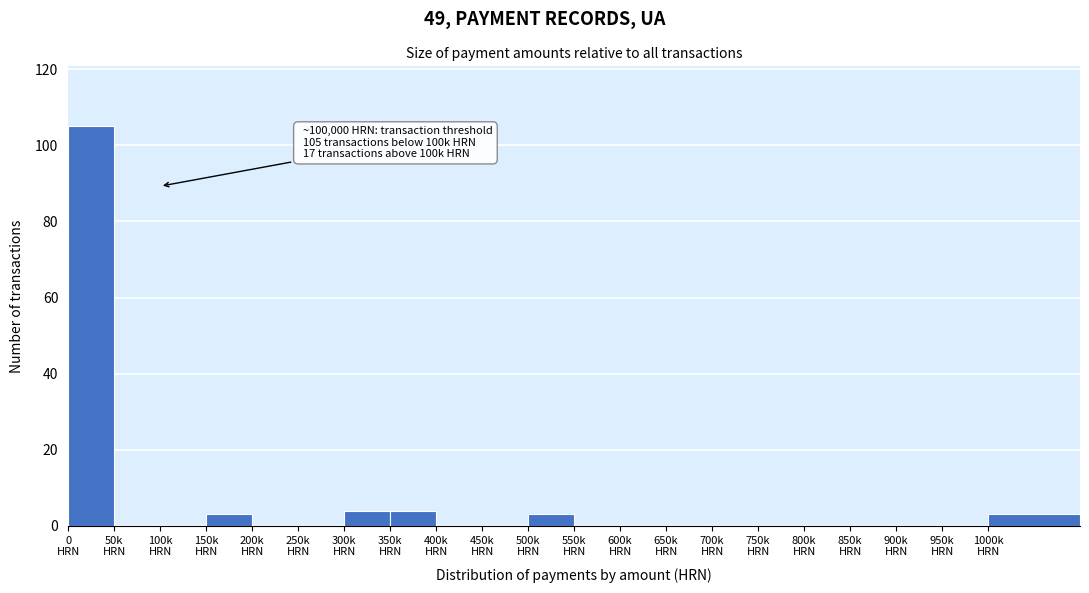

What is the greatest value displayed?

105